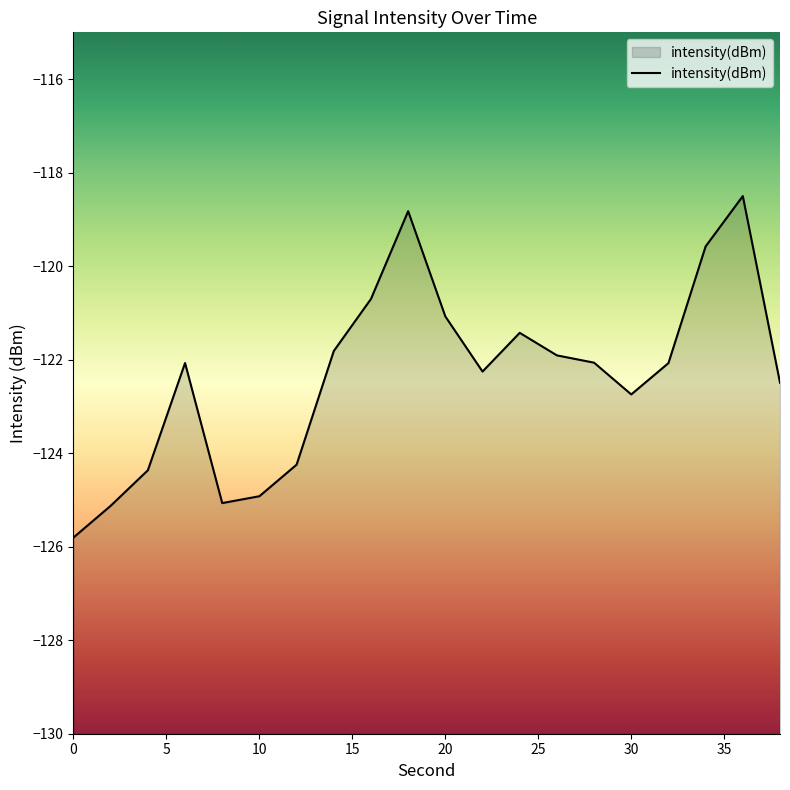

What is the difference between the maximum and minimum values?

7.3